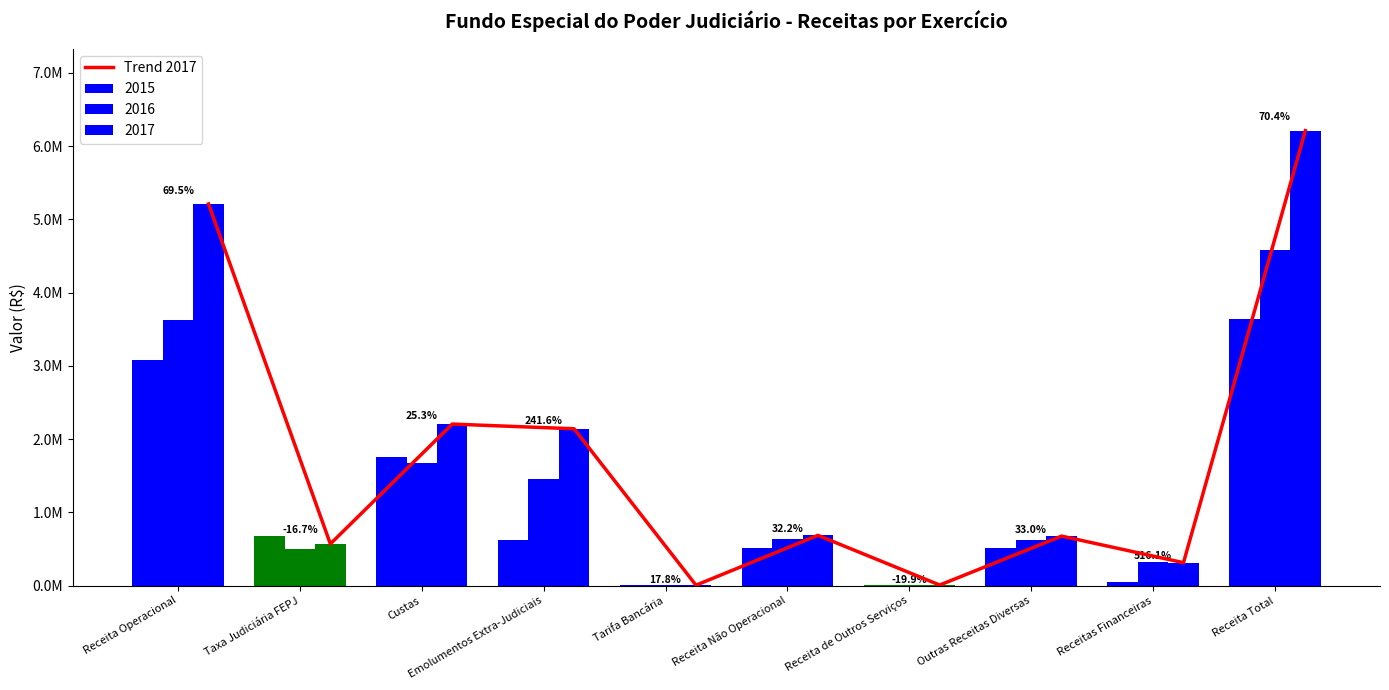

What position from the left is Outras Receitas Diversas?

8